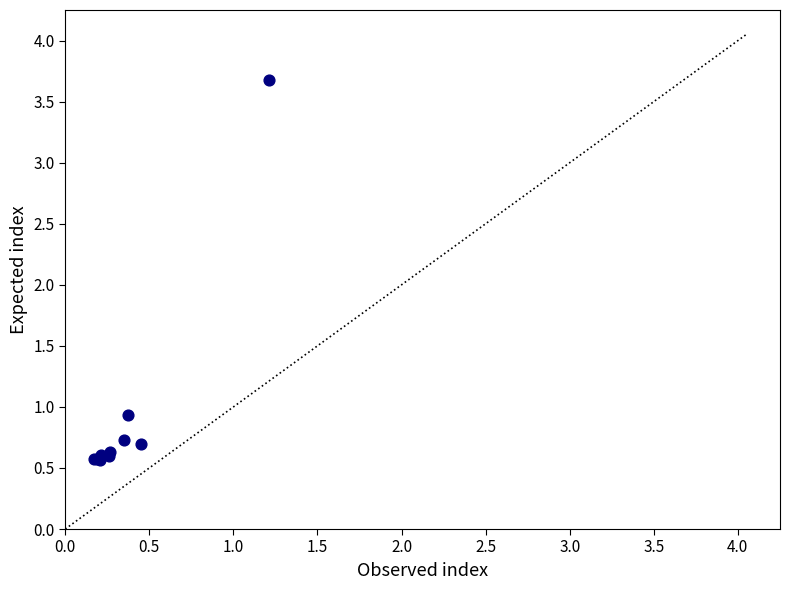

What Y value in the scatter plot is closest to 2?

0.9